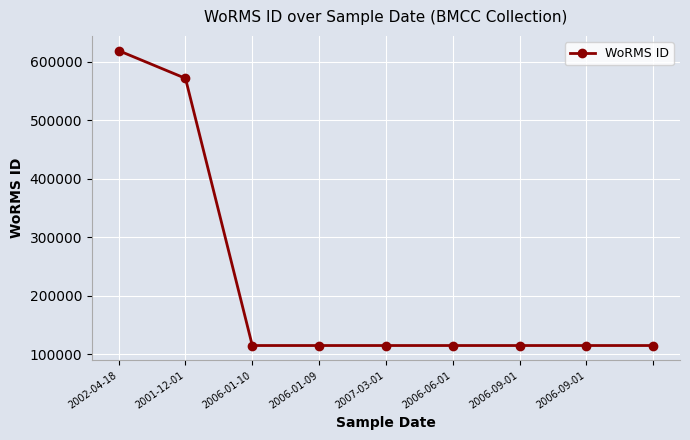

What is the maximum value shown in the chart?

619023